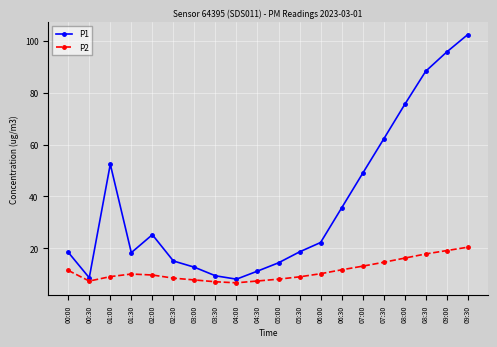

How many lines are shown in the chart?

2